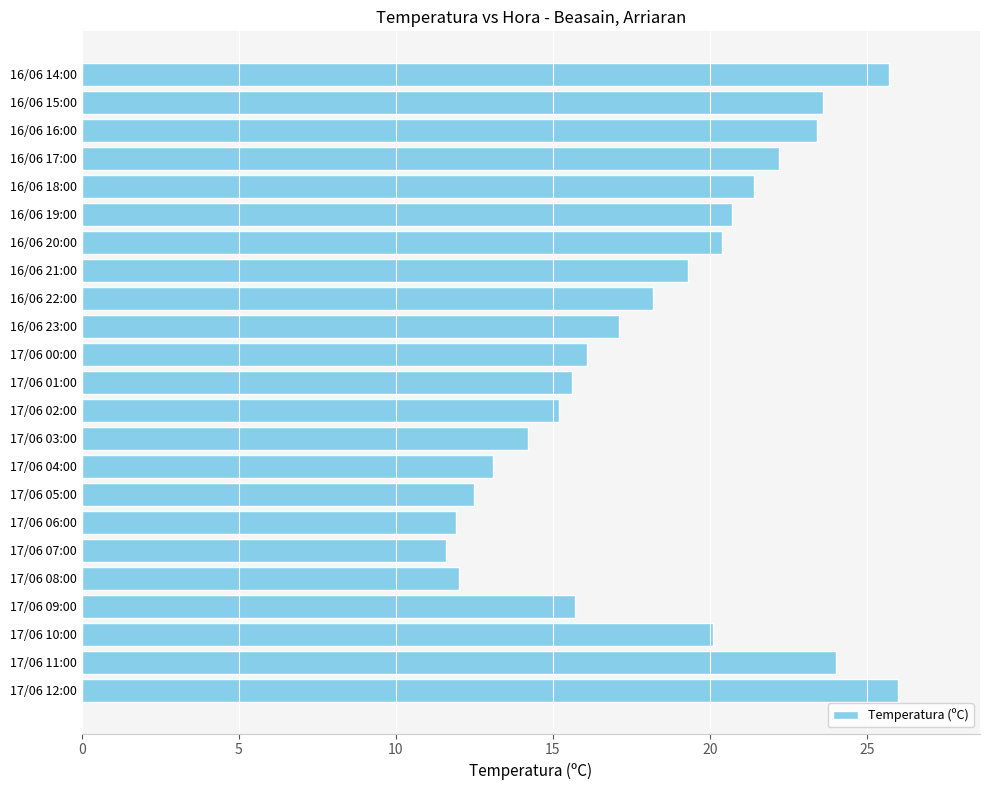

What is the sum of all values?

420.0